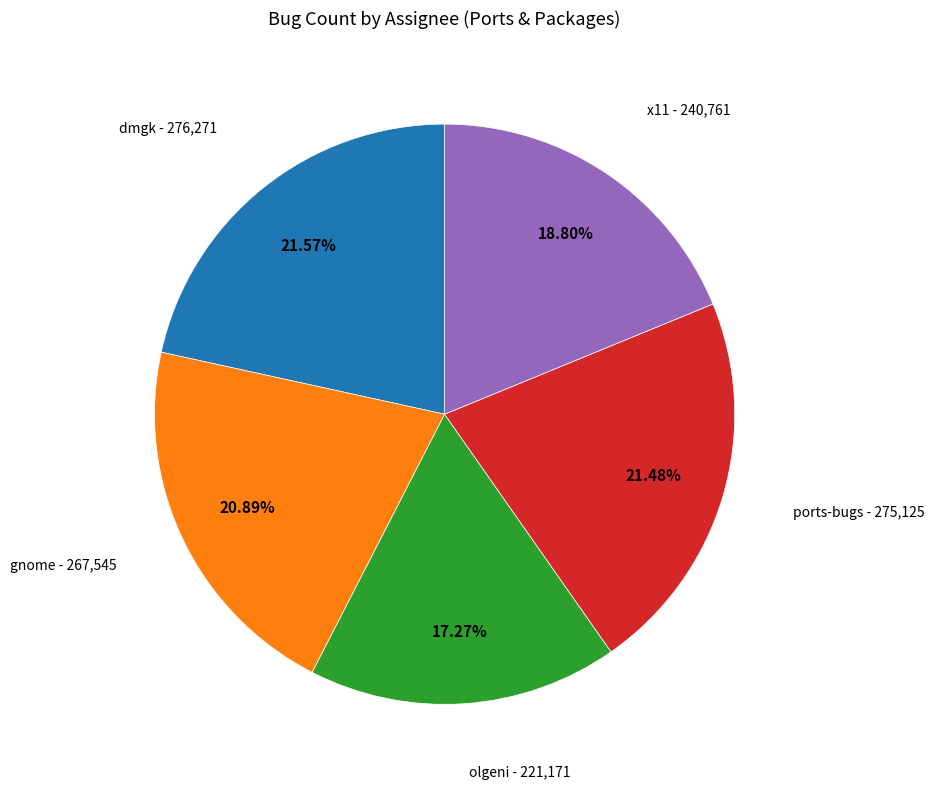

How many segments does this pie chart have?

5